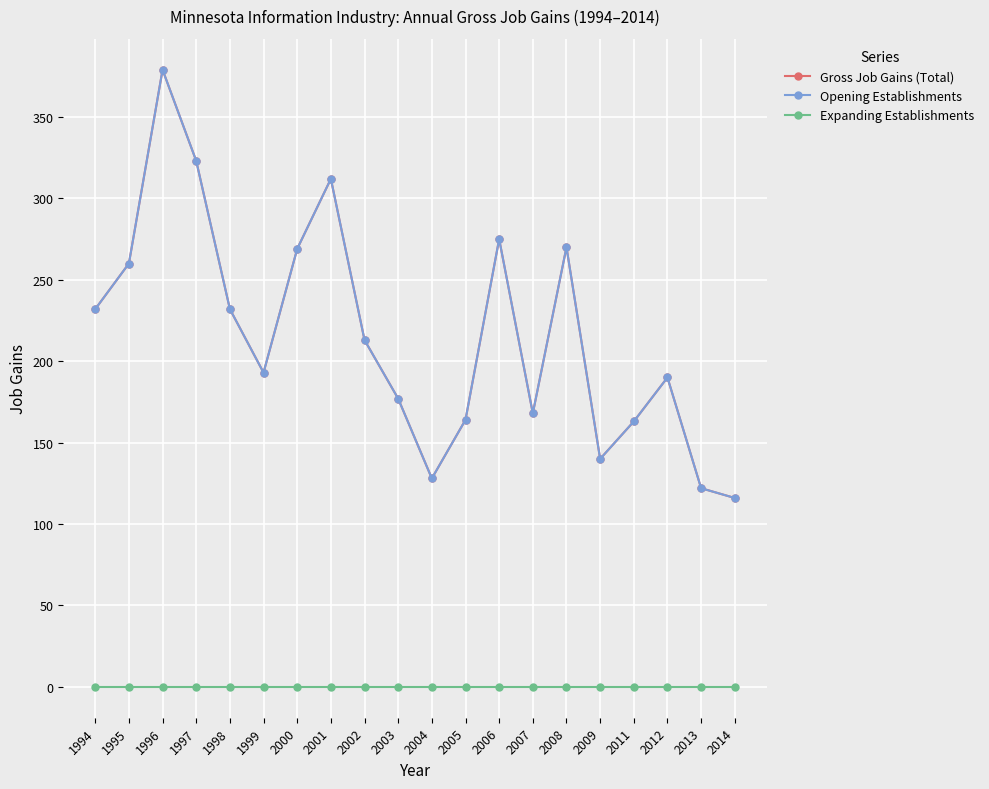

In Gross Job Gains (Total), how many points are lower than both neighbors (excluding endpoints)?

4